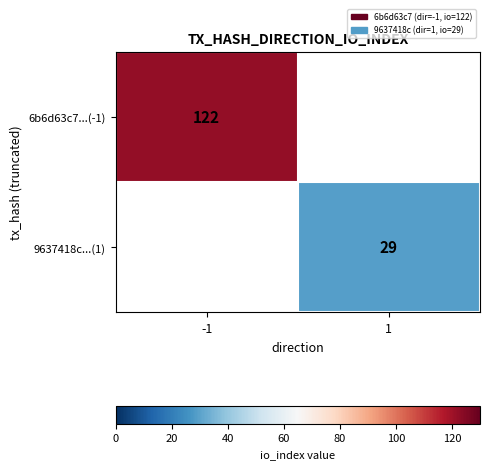

The 6b6d63c7...(-1) series shows 184.1 at -1. True or false?

False